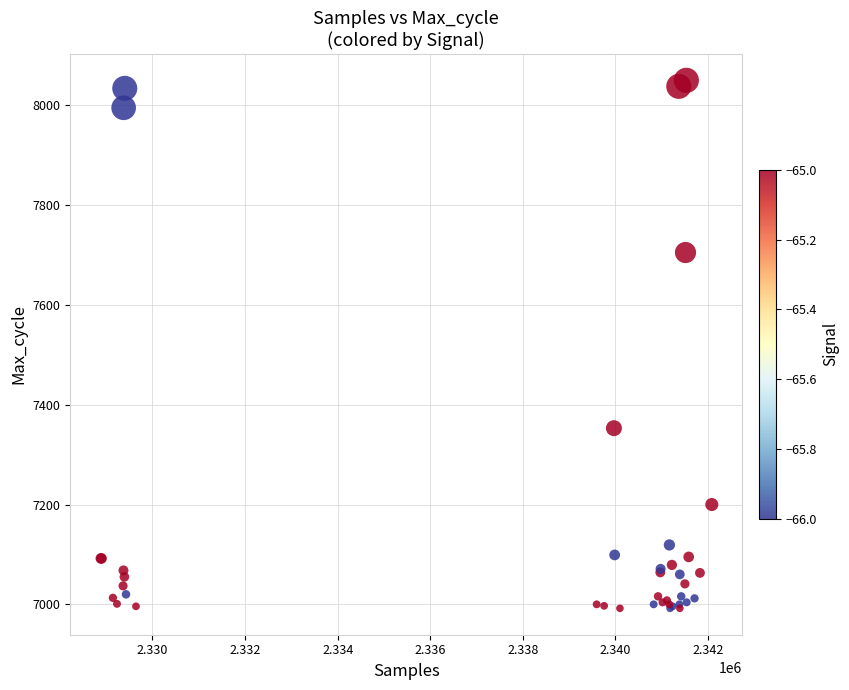

What Y value in the scatter plot is closest to 7521?

7353